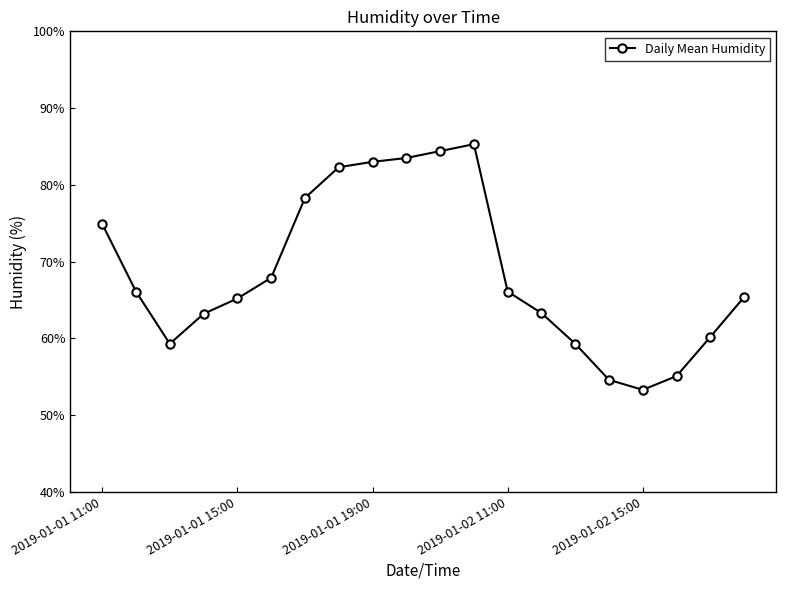

What is the average value?

68.5